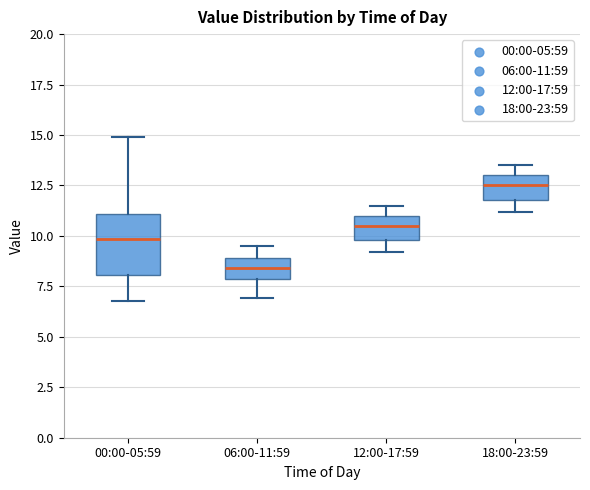

Reading left to right, transcribe this box plot: for each box, give where its median line is, the range the box spans, and where its two whiskers end, as read against the y-axis. The values are not printed on the chart, so give them approximately, as read against the axis.

00:00-05:59: median 10.0, box 8.0 to 11.0, whiskers 7.0 to 15.0
06:00-11:59: median 8.5, box 8.0 to 9.0, whiskers 7.0 to 9.5
12:00-17:59: median 10.5, box 10.0 to 11.0, whiskers 9.0 to 11.5
18:00-23:59: median 12.5, box 12.0 to 13.0, whiskers 11.0 to 13.5